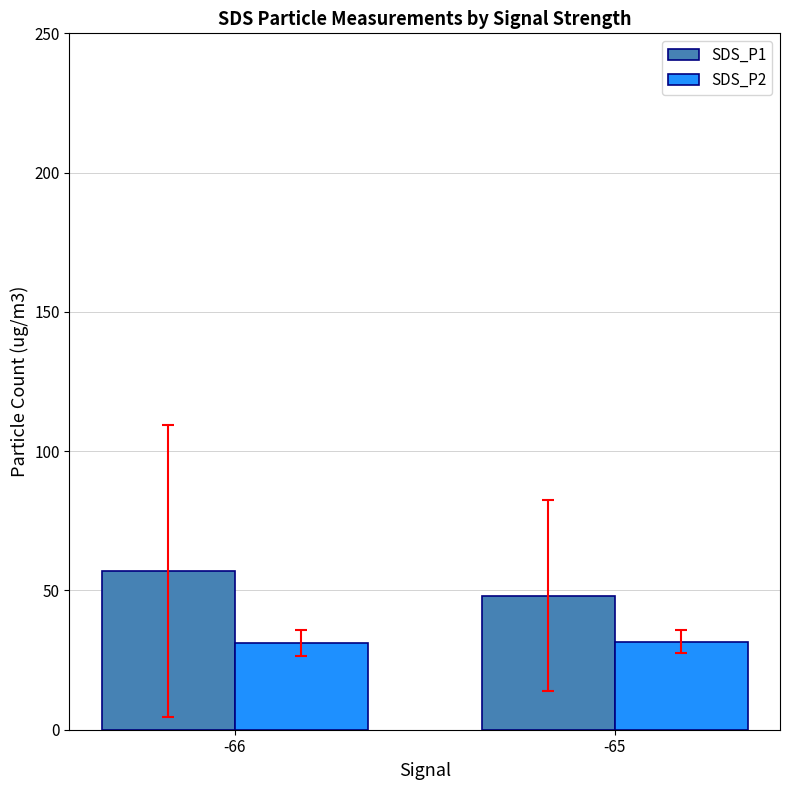

Are the bars grouped side by side (vs. stacked)?

Yes